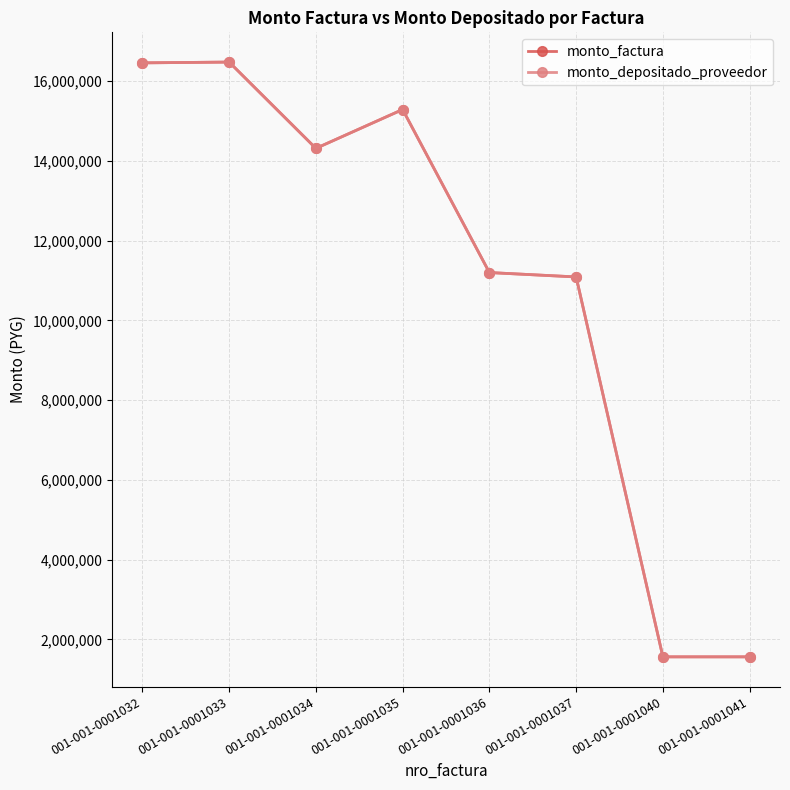

Where is monto_depositado_proveedor nearest to the value 9020000?

001-001-0001037